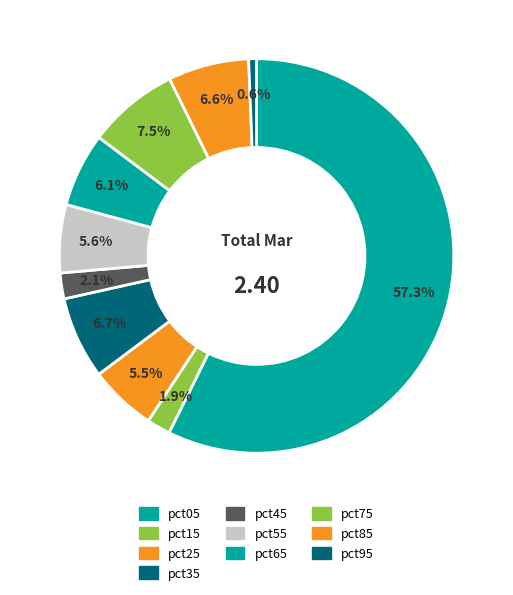

Is pct65 the majority of the pie?

No